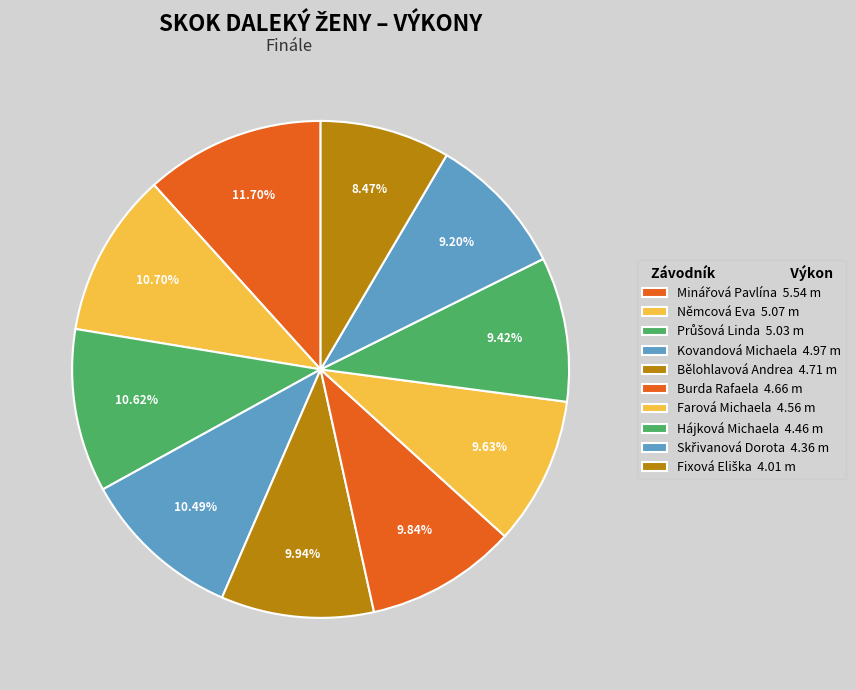

To the nearest percent, what is the average slice percentage?

10%